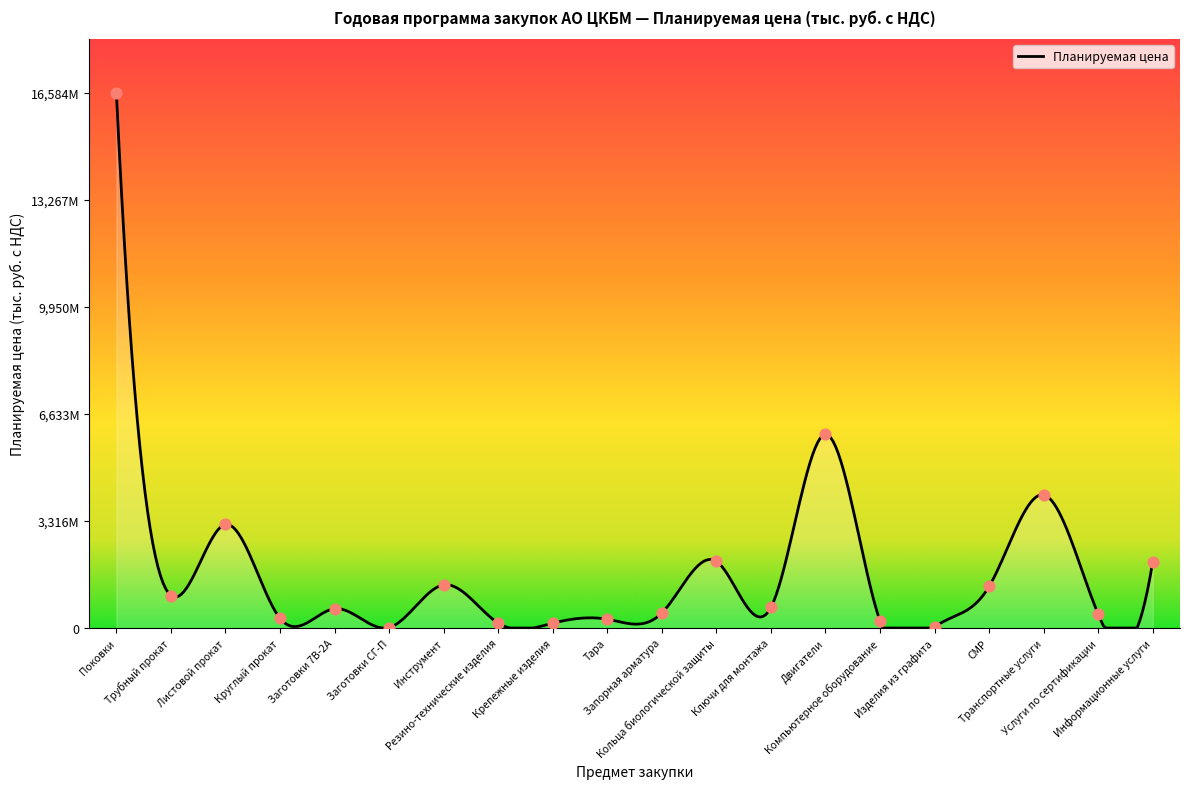

Does the chart have visible grid lines?

No